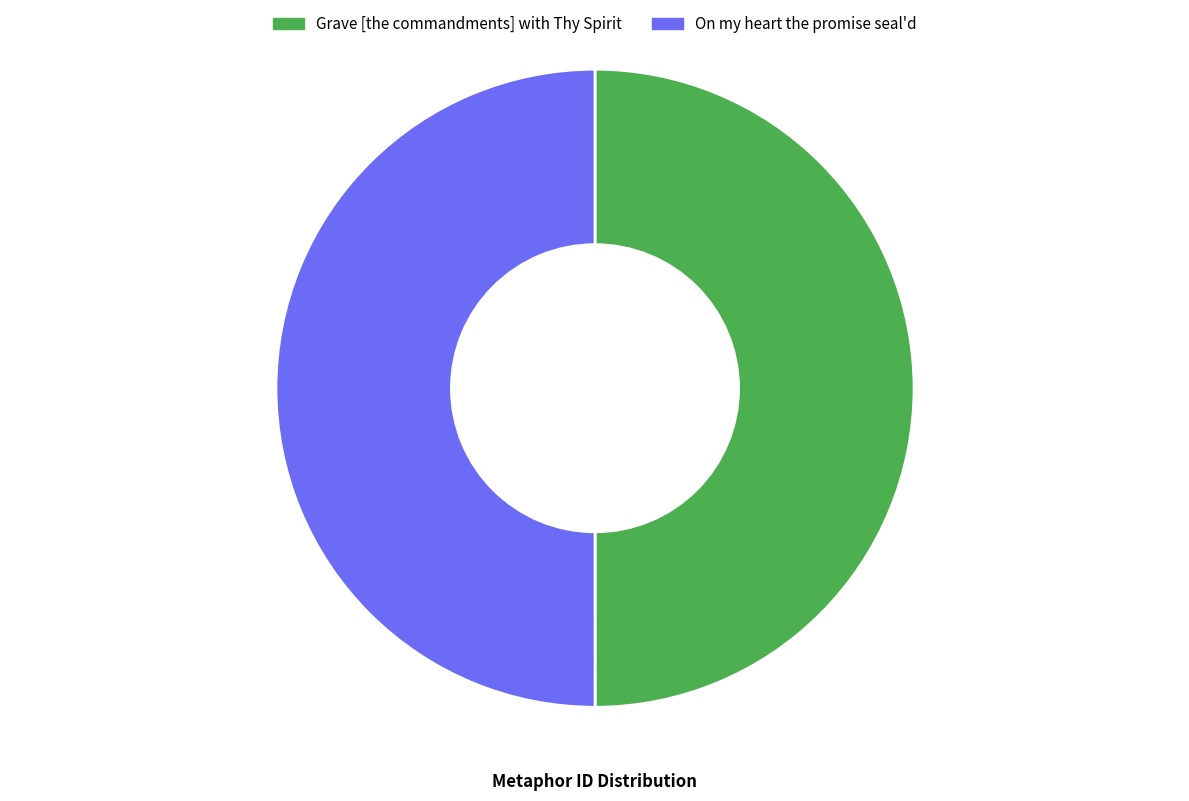

Is it true that On my heart the promise seal'd is 50% of the pie?

True